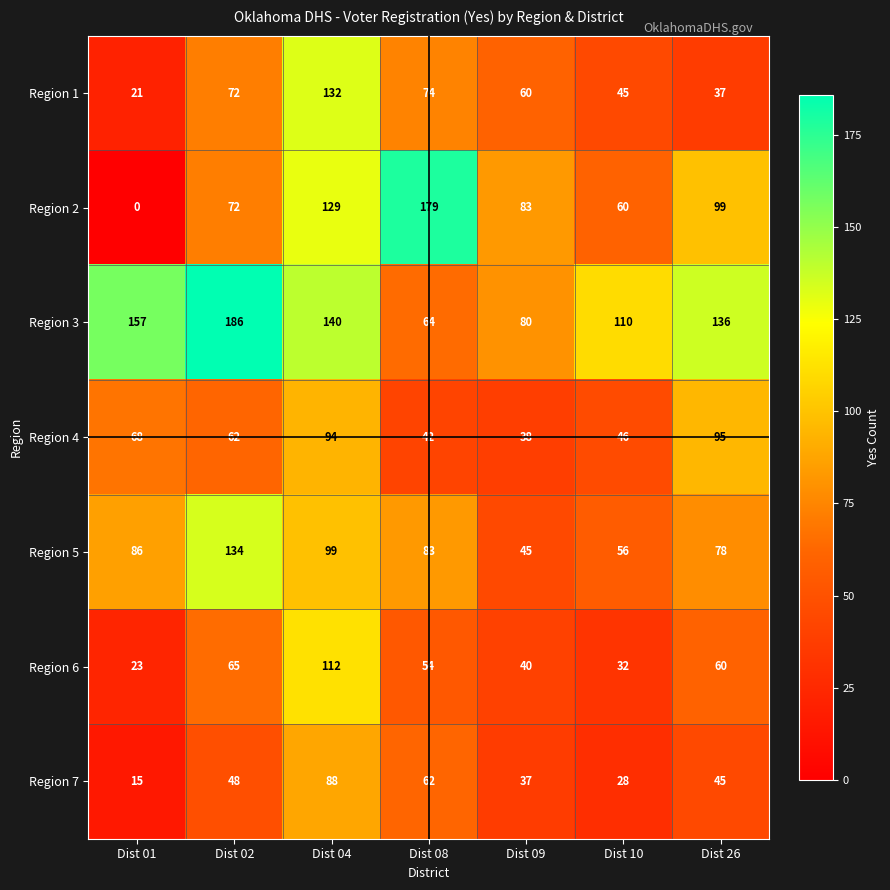

At how many categories does at least one series exceed 60?

7